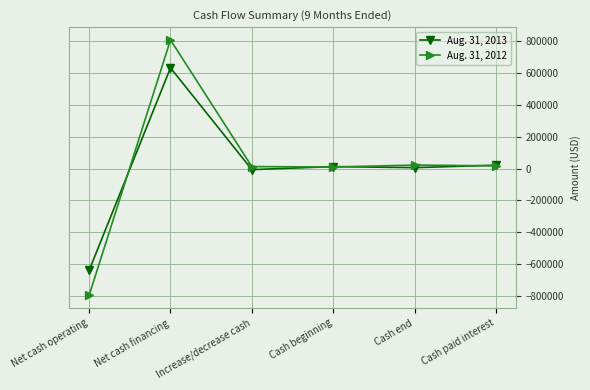

True or false: Aug. 31, 2013 has more than 0 interior local peaks.

True